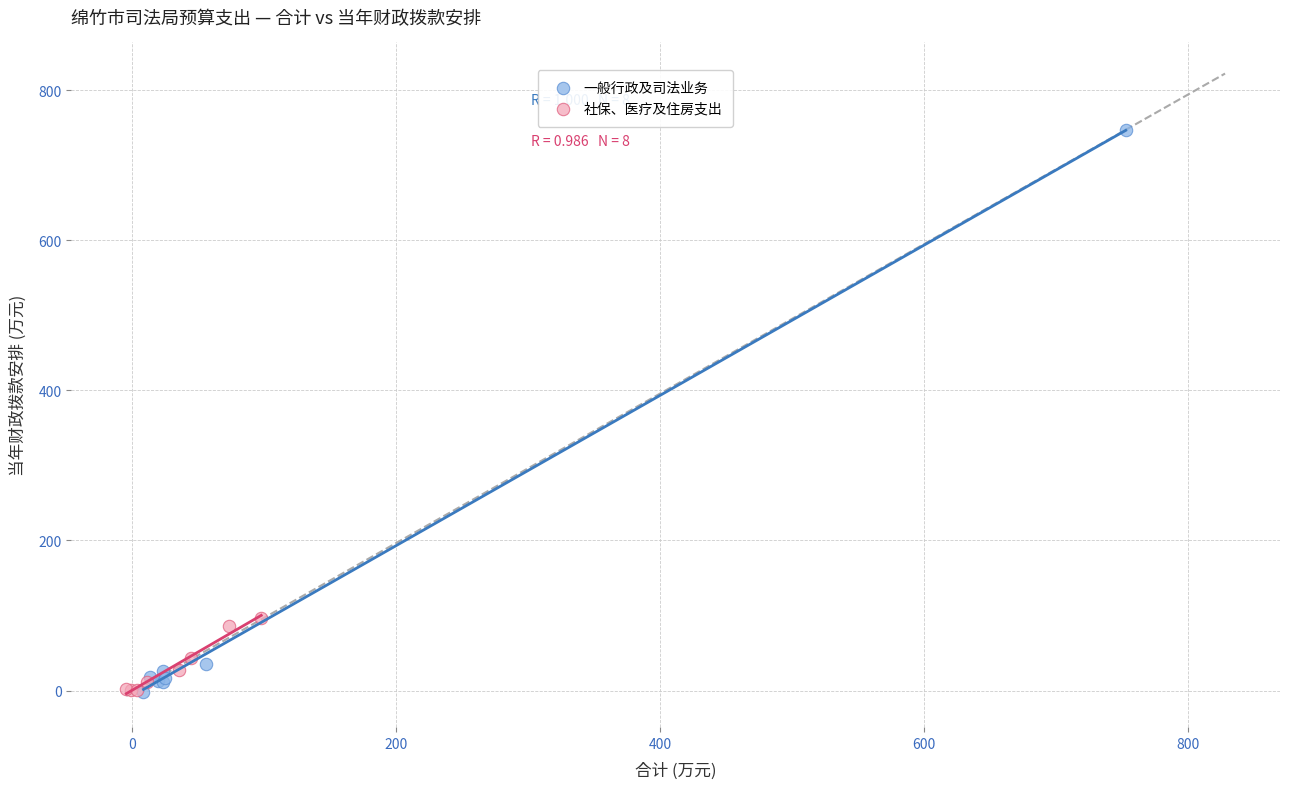

Which series contains the highest Y value?

一般行政及司法业务